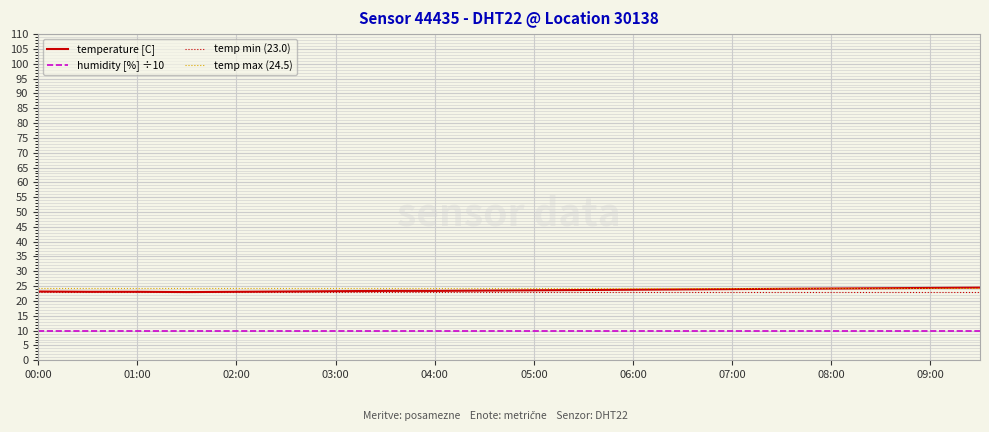

The value at 02:30 is 8.3. True or false?

False